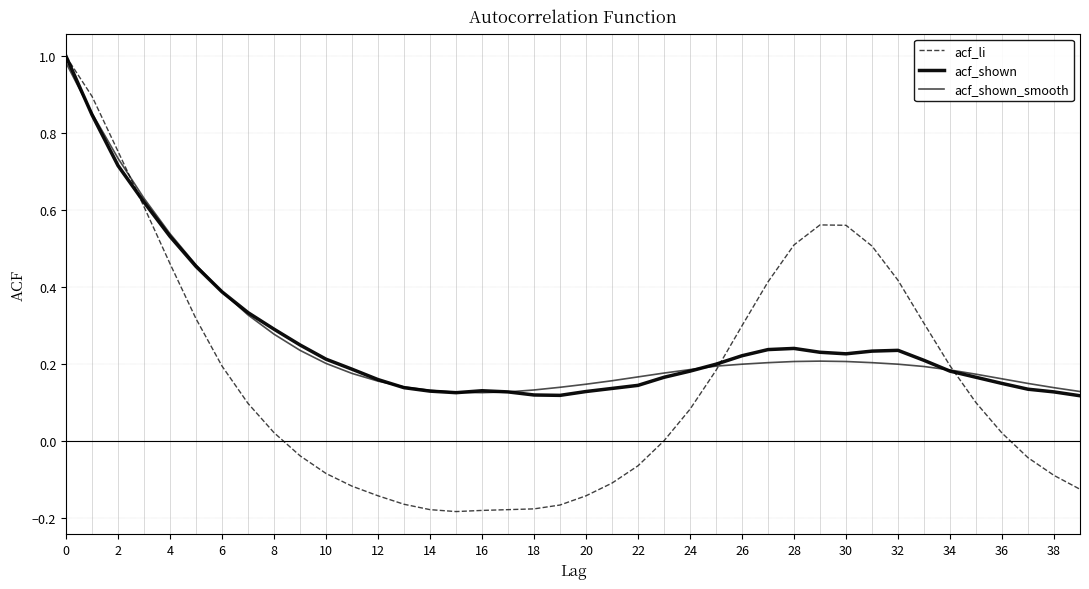

Is this an area chart (filled region under the line)?

No